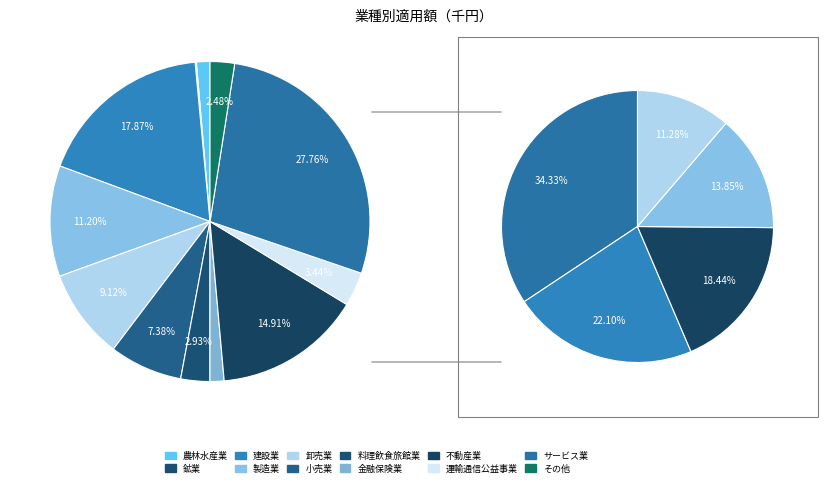

How many slices are in this pie chart?

12